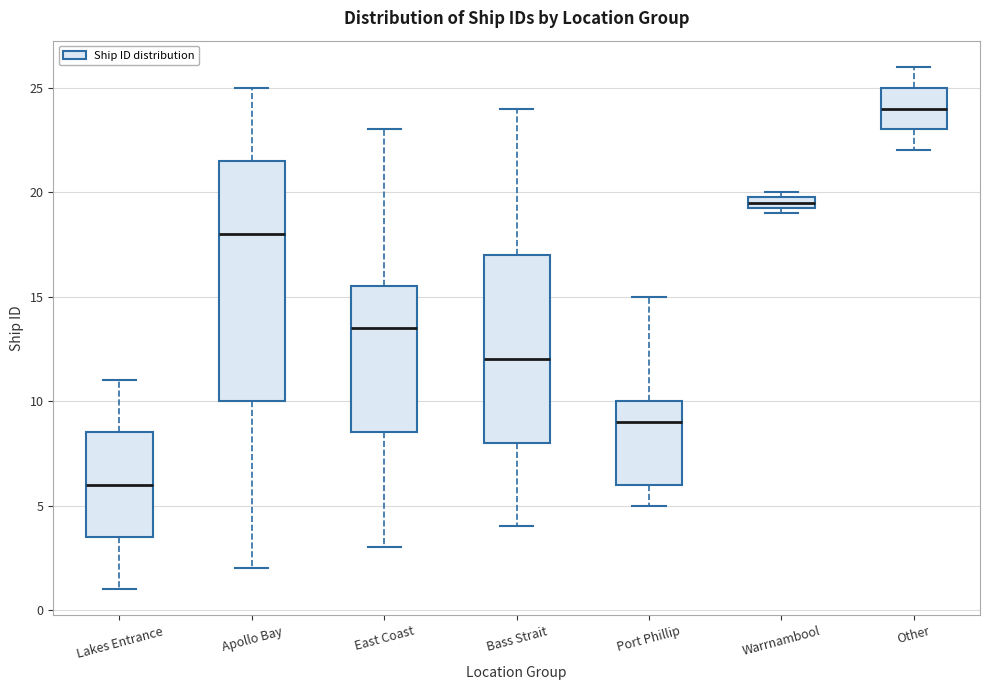

Where does the upper whisker of the box for Apollo Bay end on the y-axis? The values are not printed on the chart, so give them approximately, as read against the axis.

25.0